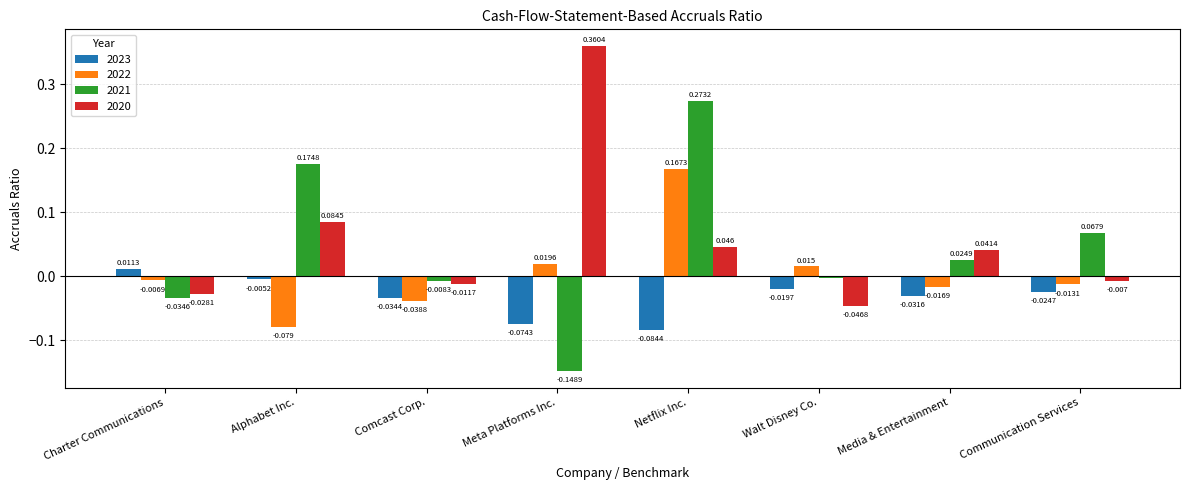

At which label does 2023 reach its peak?

Charter Communications